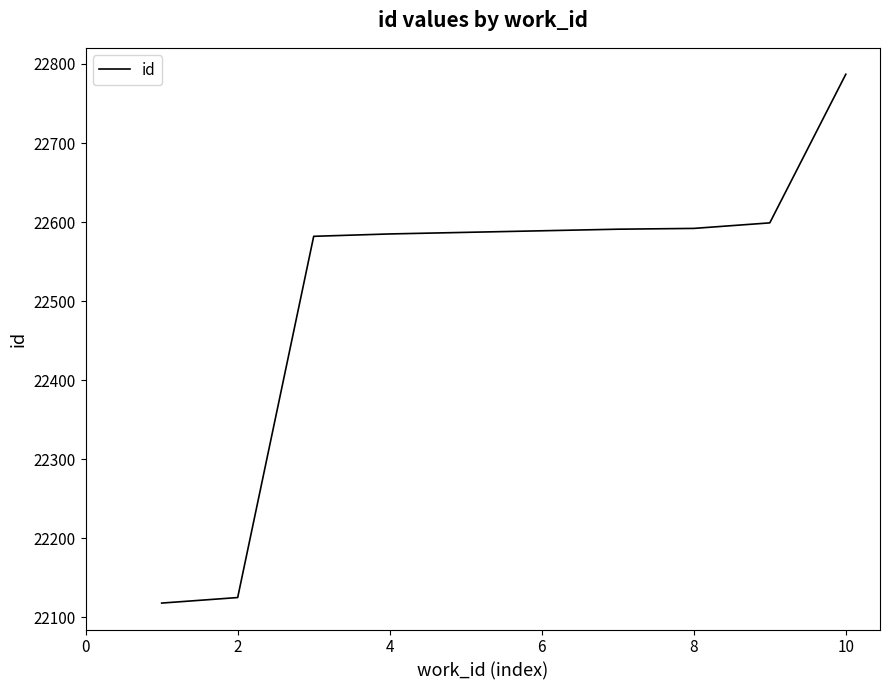

What is the difference between the maximum and minimum values?

669